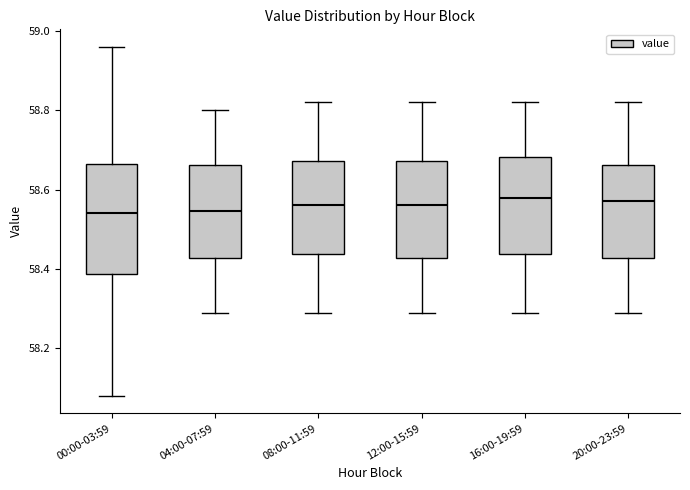

Comparing the boxes themselves (not the whiskers), which one is the tallest?

00:00-03:59